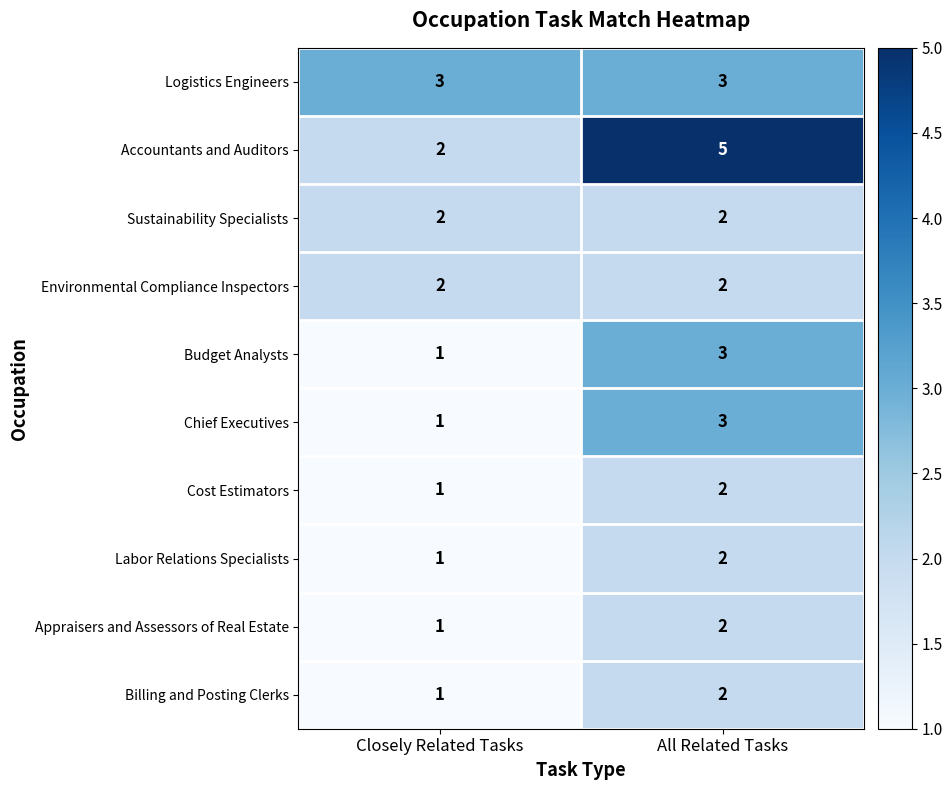

Which series has the largest range (max minus min)?

Accountants and Auditors